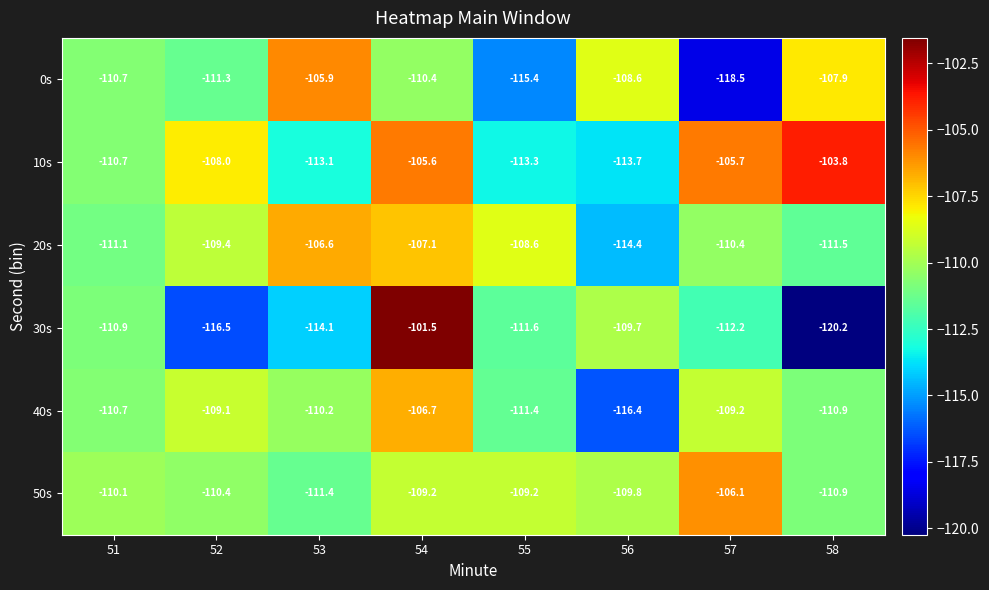

Which series has the widest spread of values?

30s